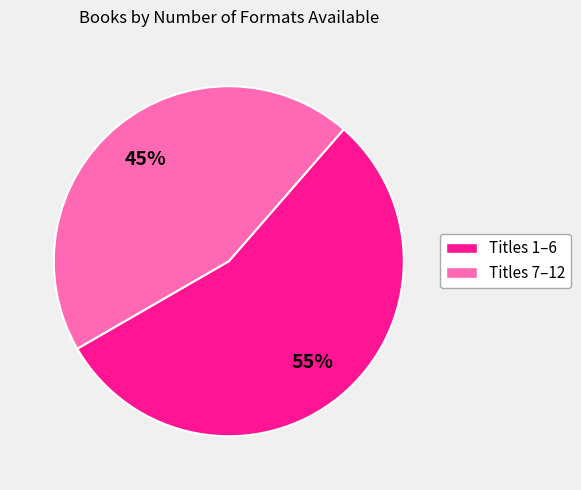

To the nearest percent, what is the average slice percentage?

50%